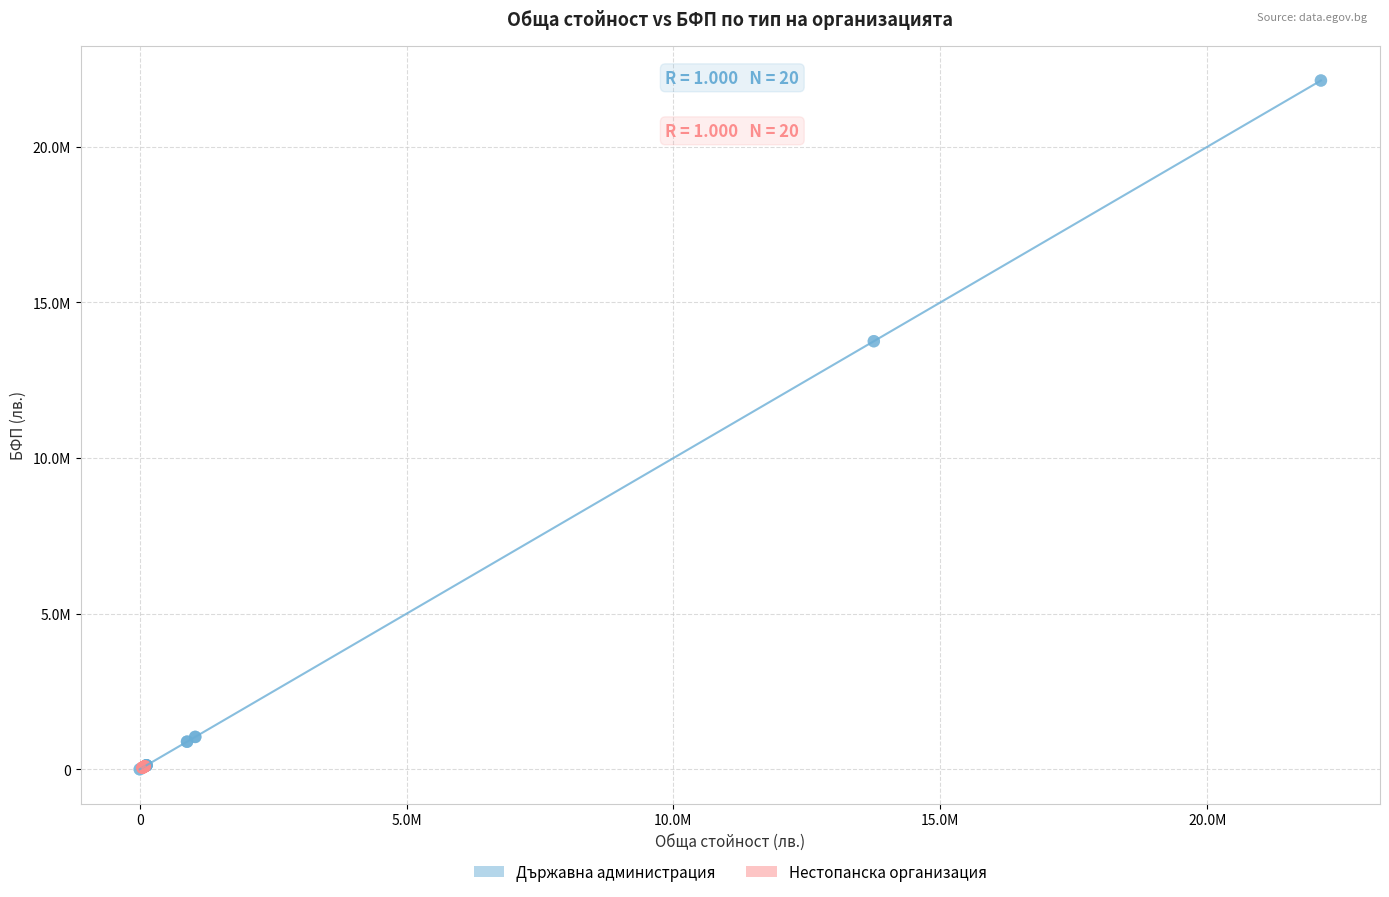

What are all the series names shown in the legend?

Държавна администрация, Нестопанска организация